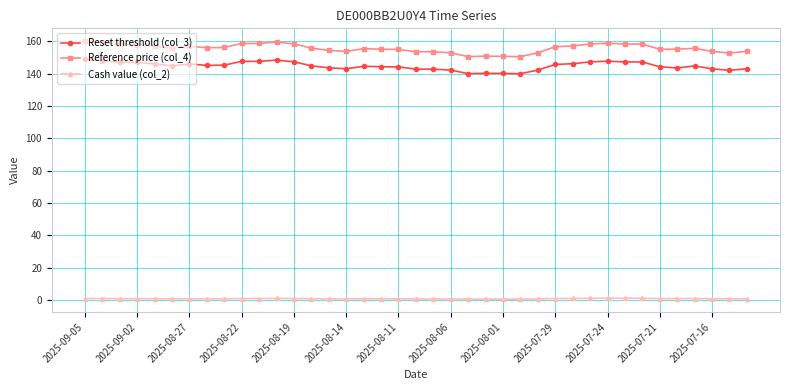

What is the highest value of the Reference price (col_4) series?

160.0